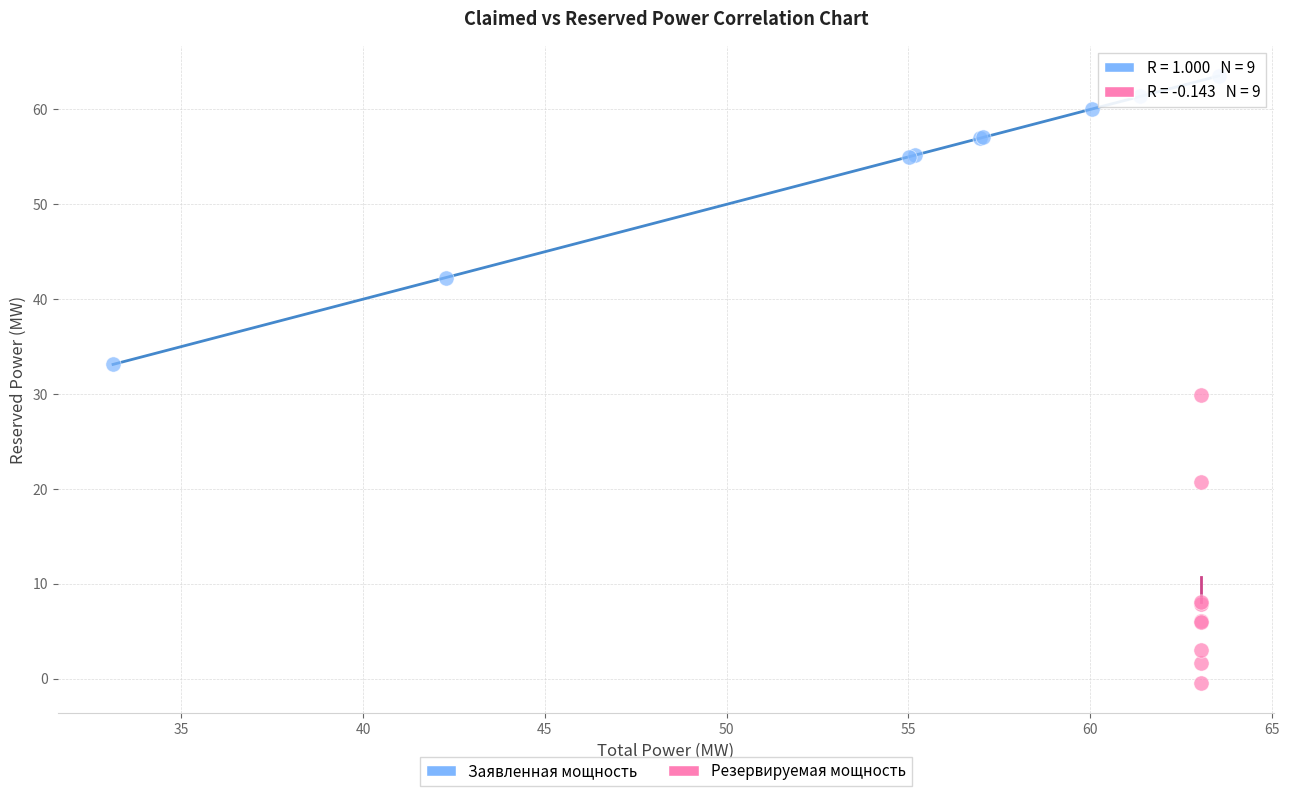

Which series reaches the maximum Y coordinate?

Заявленная мощность